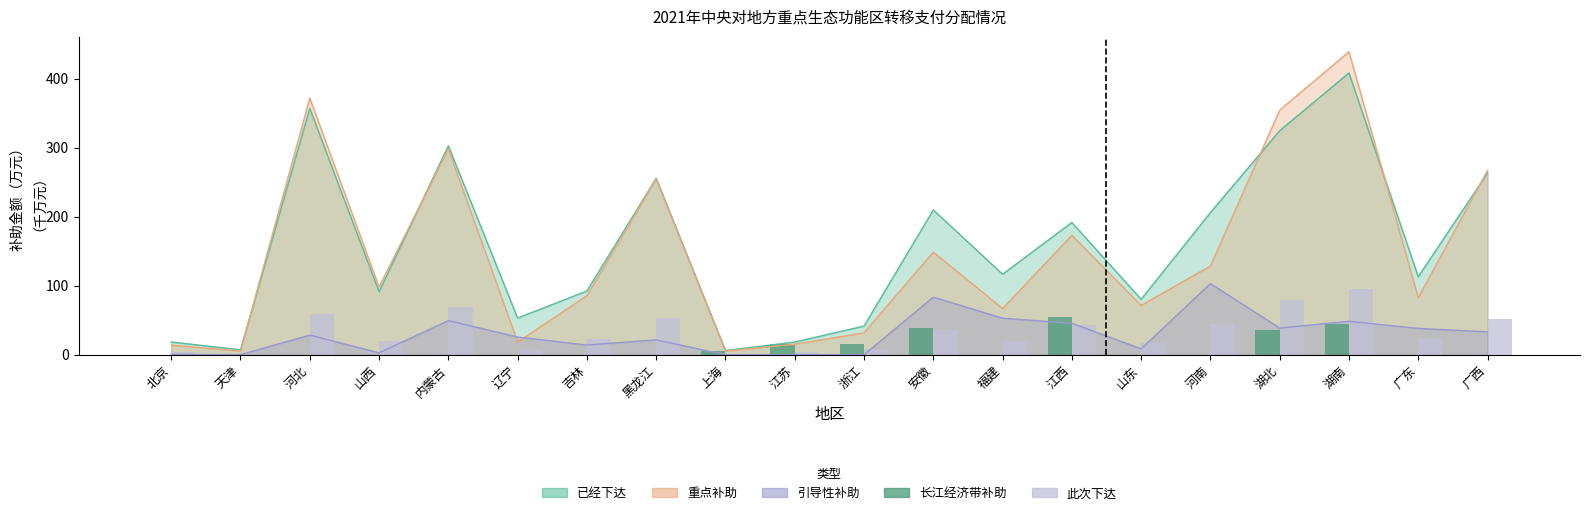

At which label is 长江经济带补助 closest to 27?

湖北